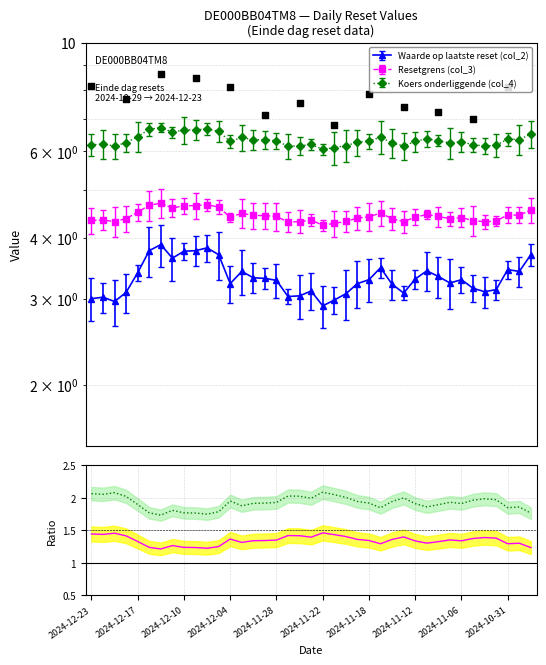

At how many categories does at least one series exceed 1?

39